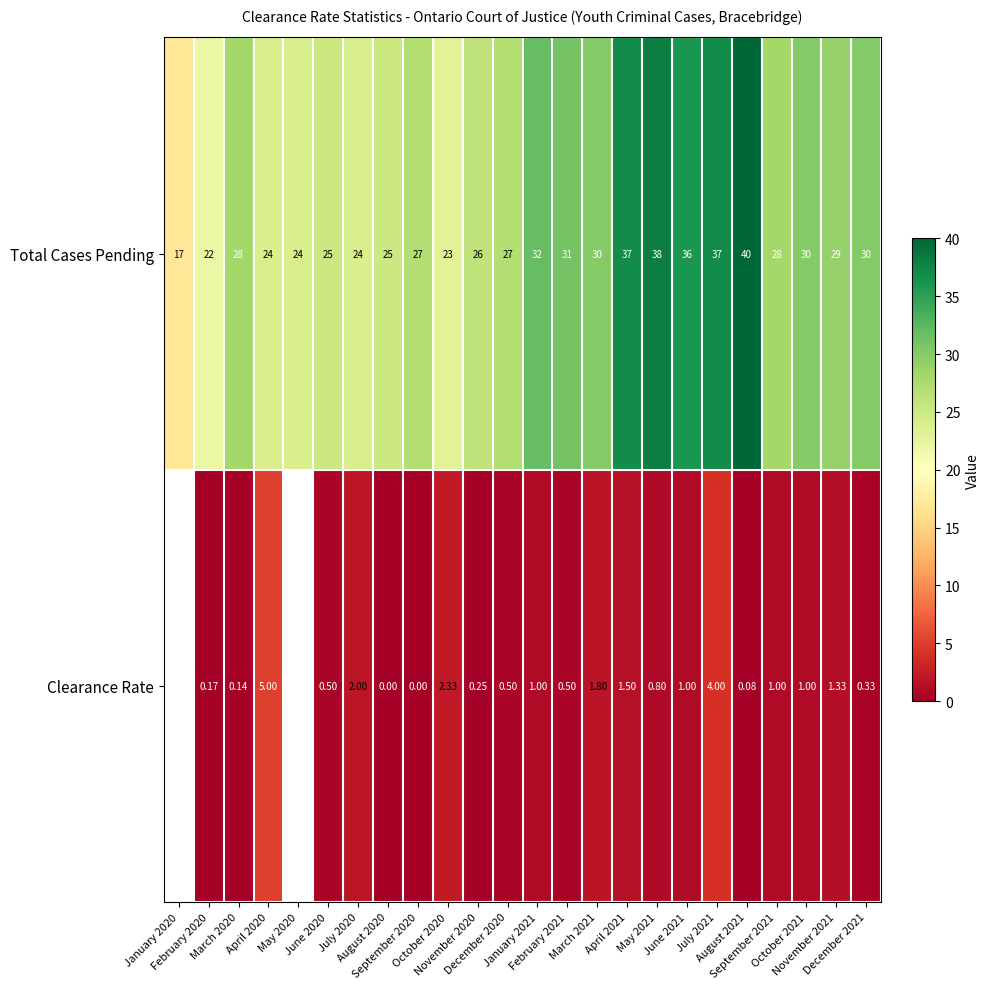

Count the number of categories in the chart.

24